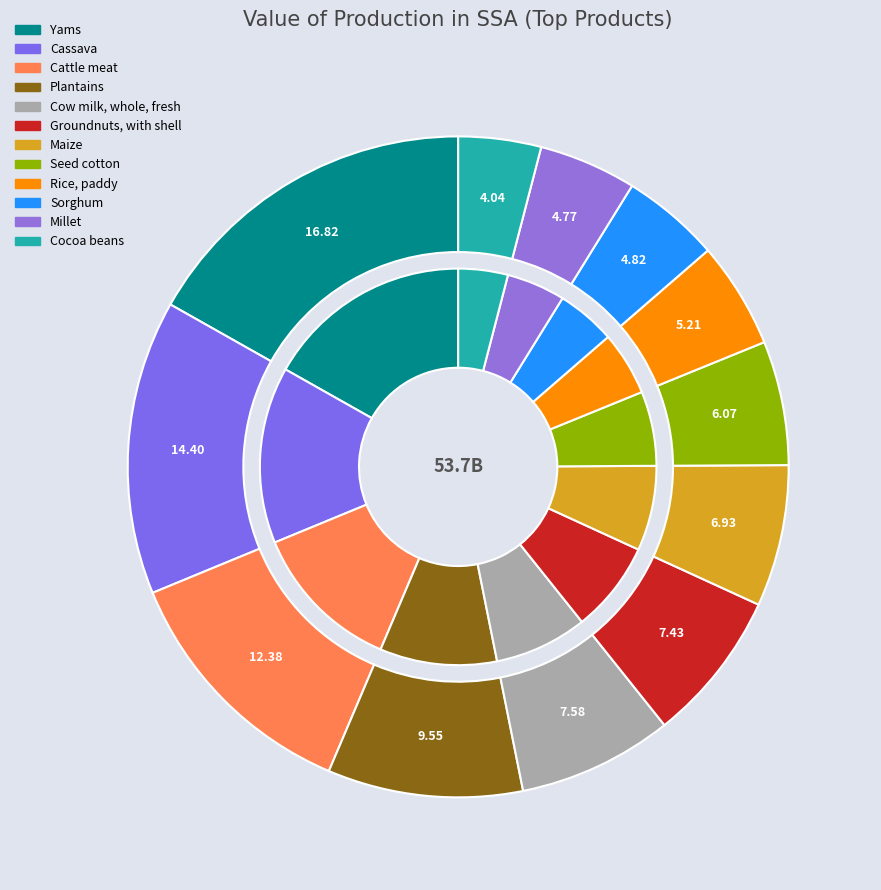

Which category has the smallest portion of the pie?

Cocoa beans